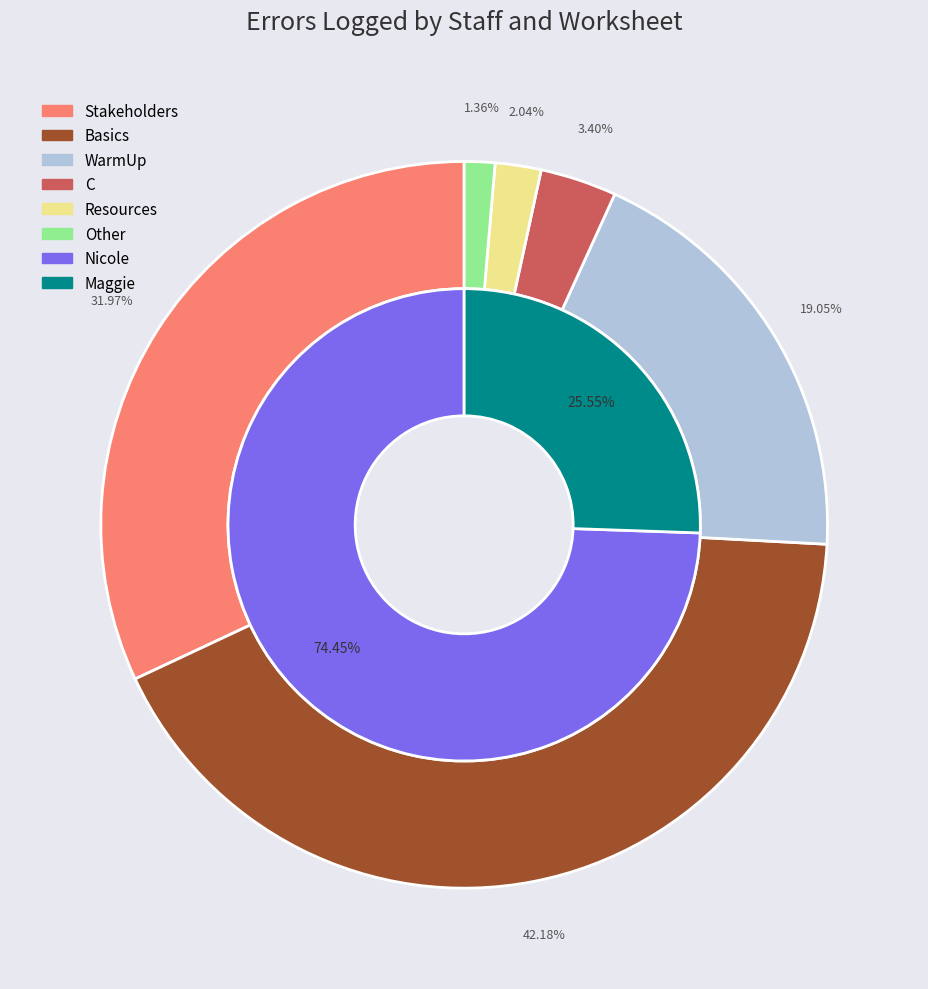

What is the smallest slice in the pie chart?

Other